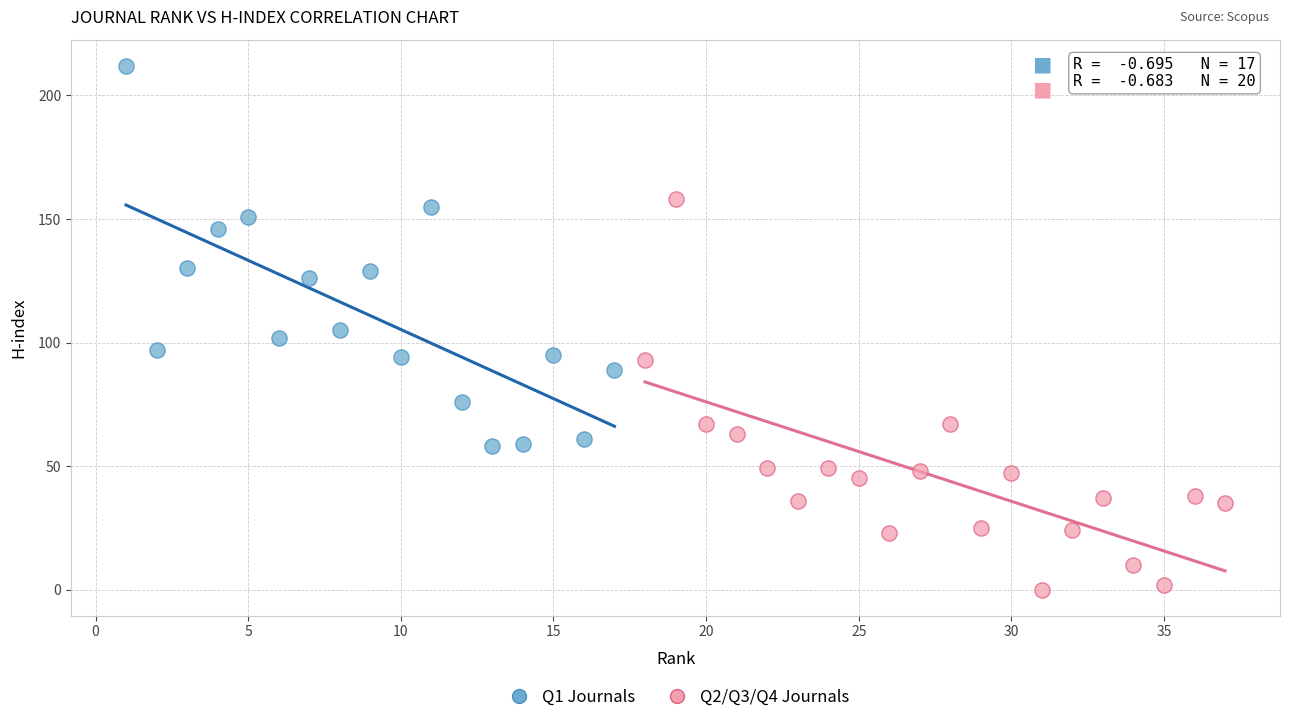

Which series reaches the minimum Y coordinate?

Q2/Q3/Q4 Journals